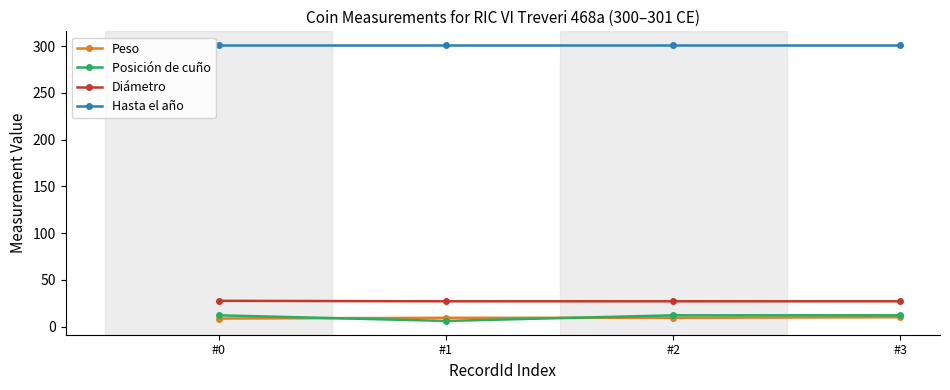

Is it true that Posición de cuño equals 12.0 at #2?

True